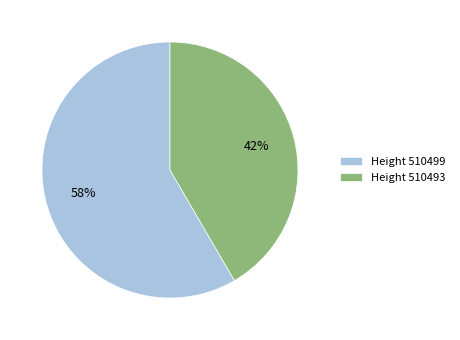

To the nearest percent, what percentage of the pie is Height 510493?

42%